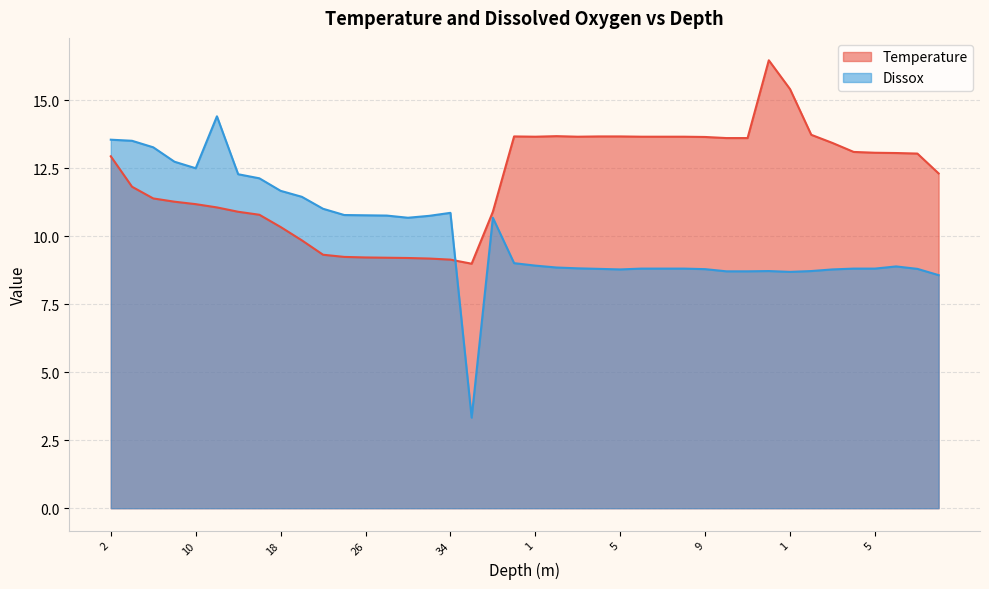

Is the value of Dissox at 7 greater than the value of Temperature at 0?

No